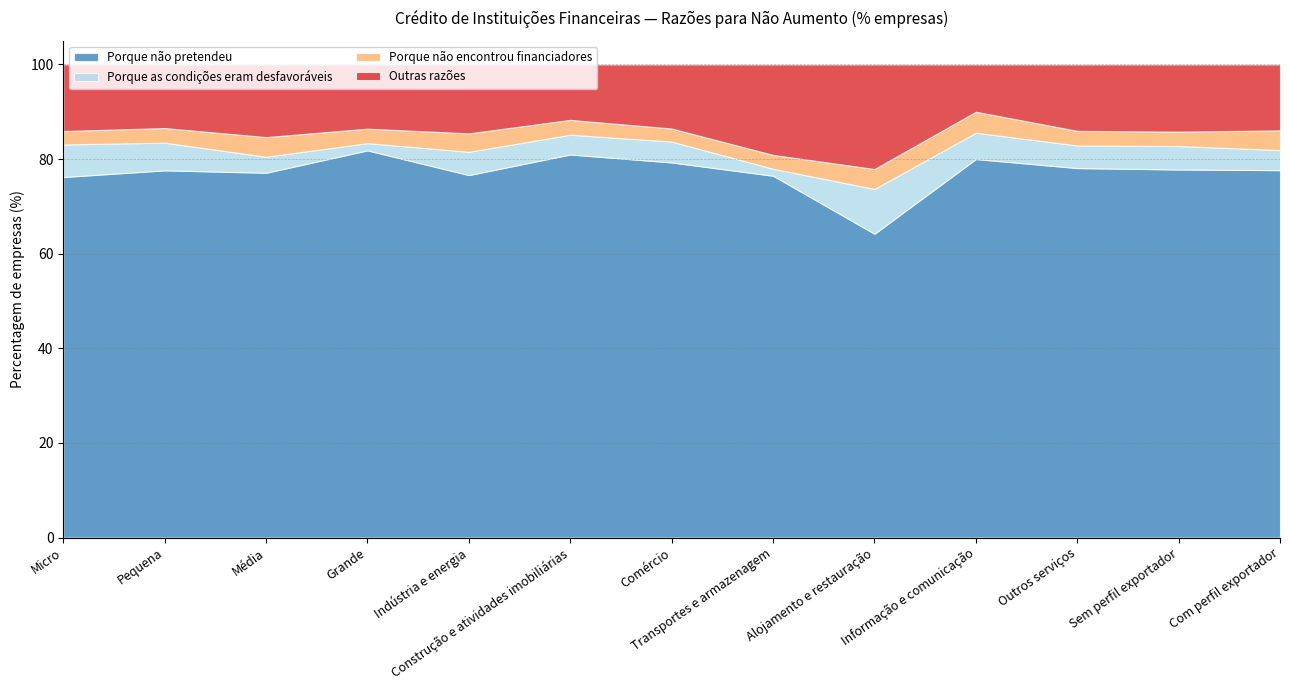

Which has a higher value, Micro or Média?

Média